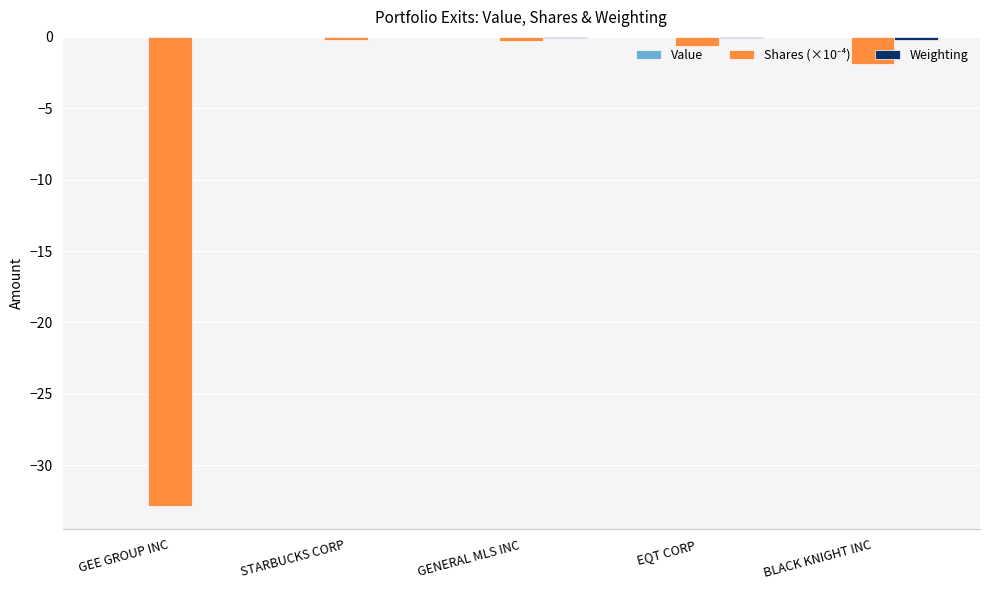

Are the bars horizontal?

No